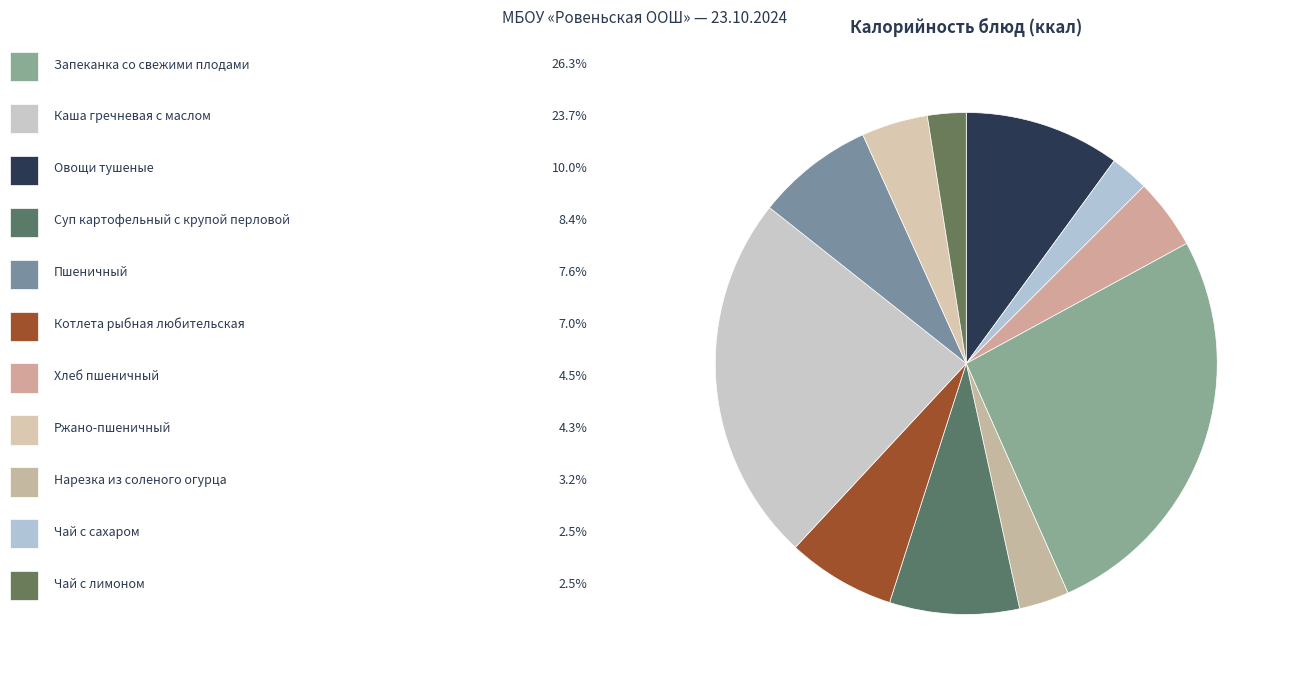

Count the number of slices in the pie.

11